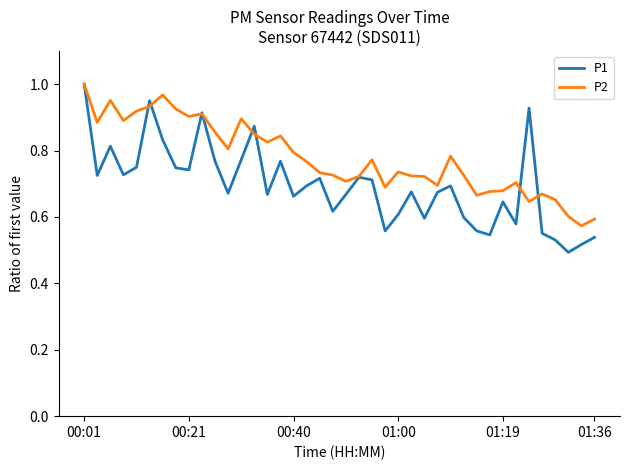

Which series has the widest spread of values?

P1